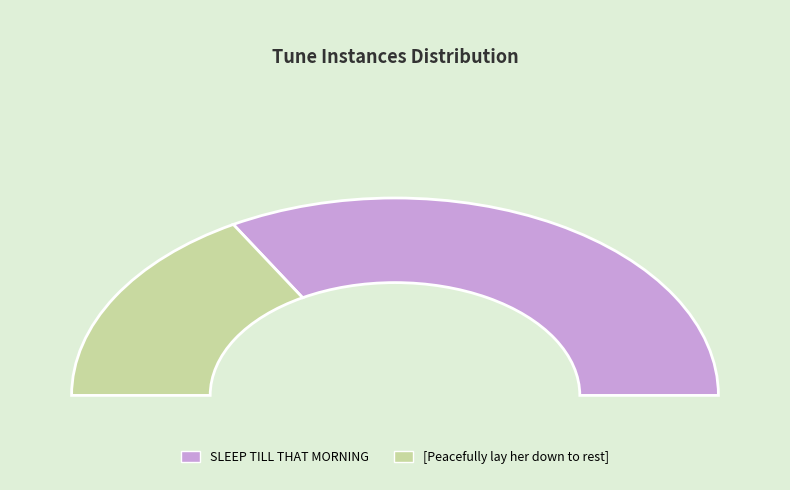

Does [Peacefully lay her down to rest] represent more than half of the total?

No